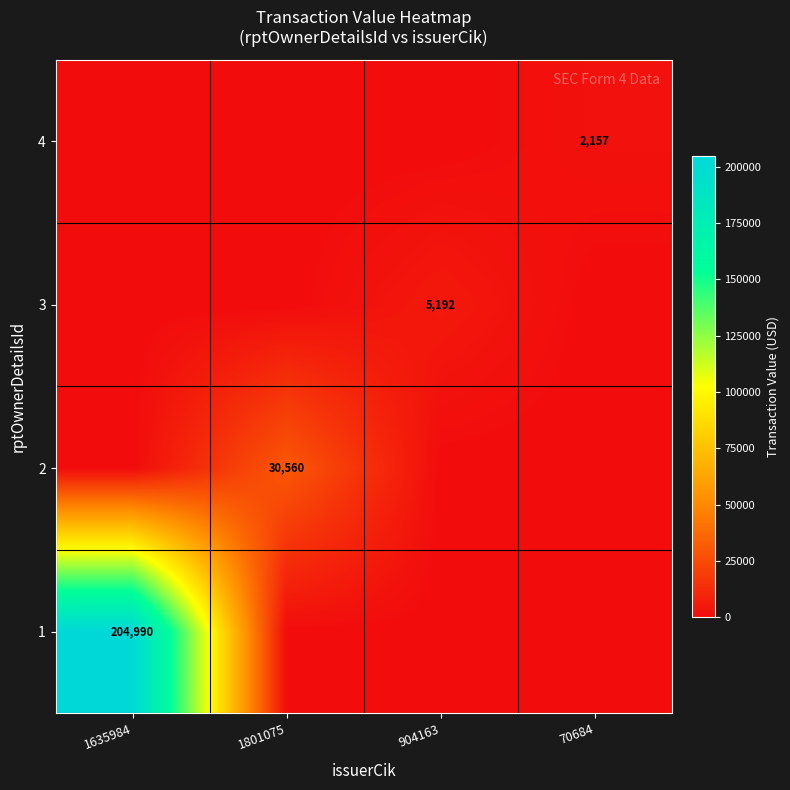

List the series in order of their peak value, lowest first.

4, 3, 2, 1